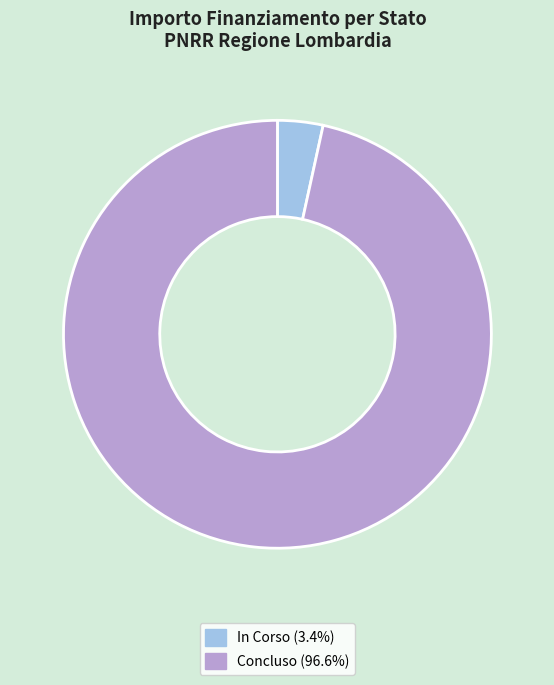

How many segments does this pie chart have?

2